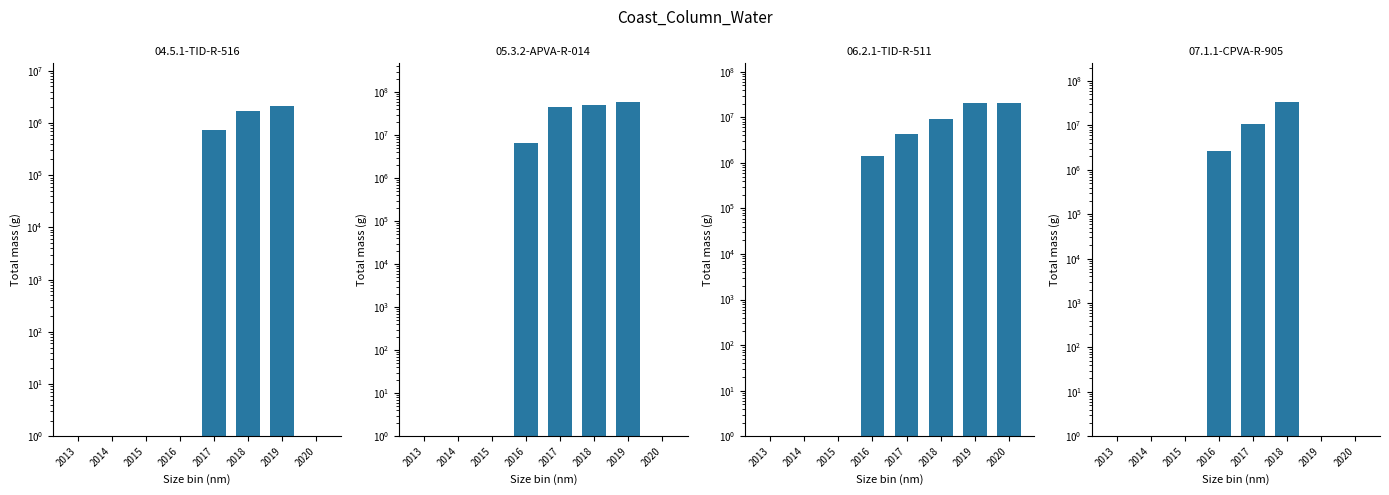

At 2015, list the series in order from largest to smallest.

04.5.1-TID-R-516, 05.3.2-APVA-R-014, 06.2.1-TID-R-511, 07.1.1-CPVA-R-905